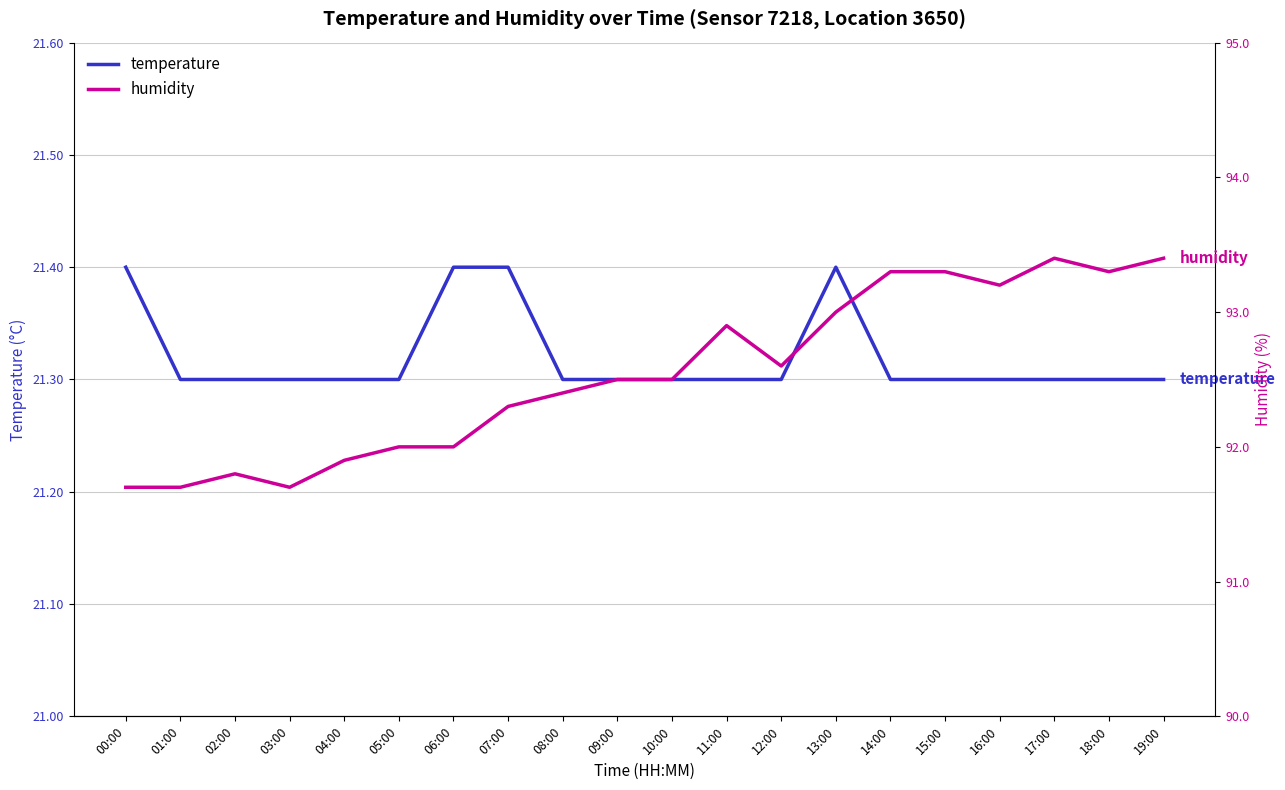

What is the minimum value for temperature?

21.3